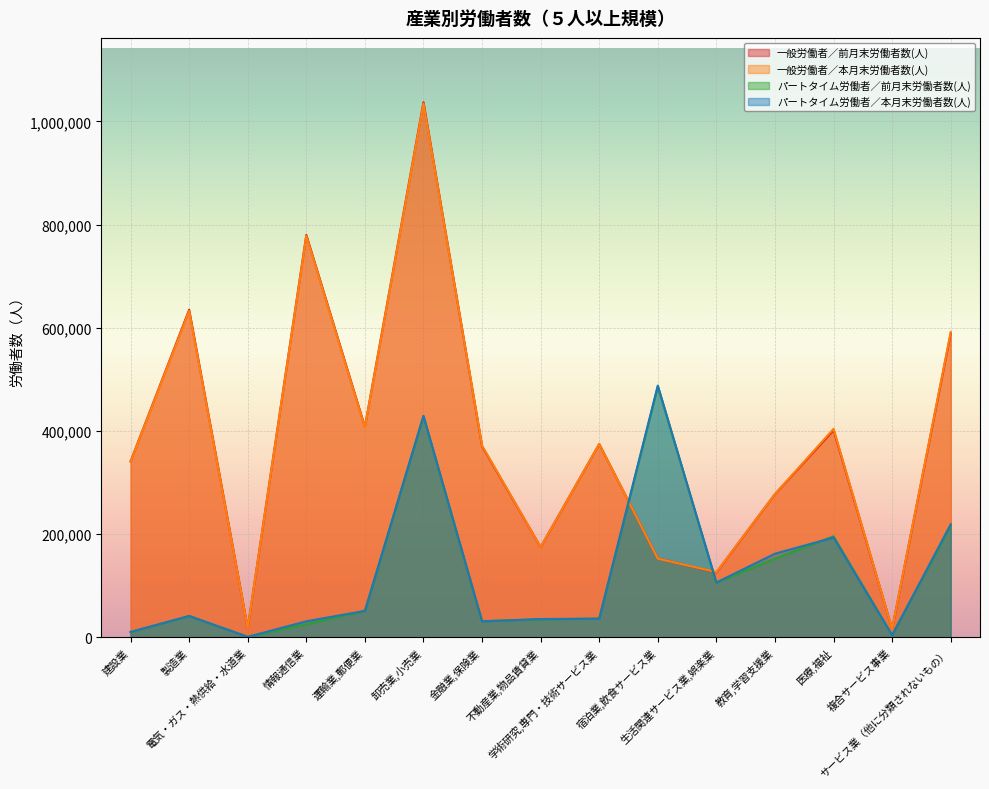

Which series has the largest range (max minus min)?

一般労働者／前月末労働者数(人)